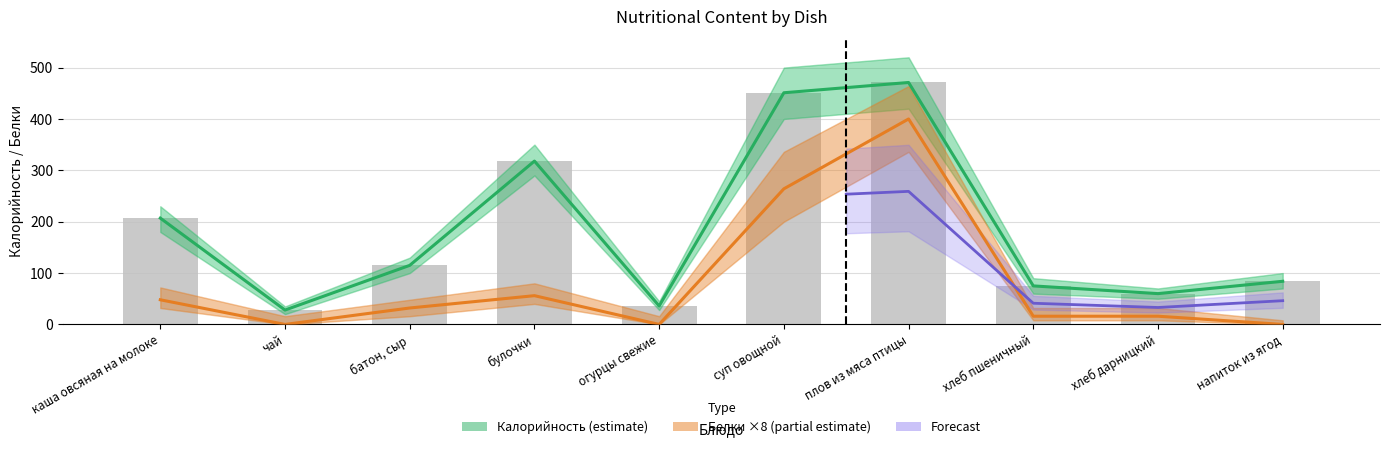

At how many categories does at least one series exceed 261?

3